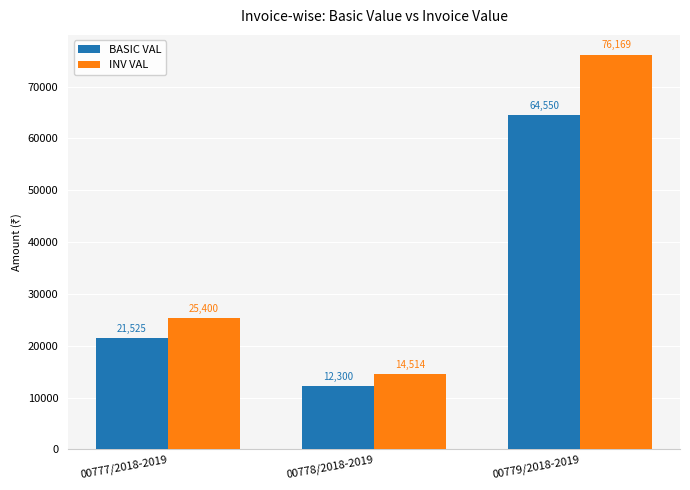

Does the chart contain stacked bars?

No